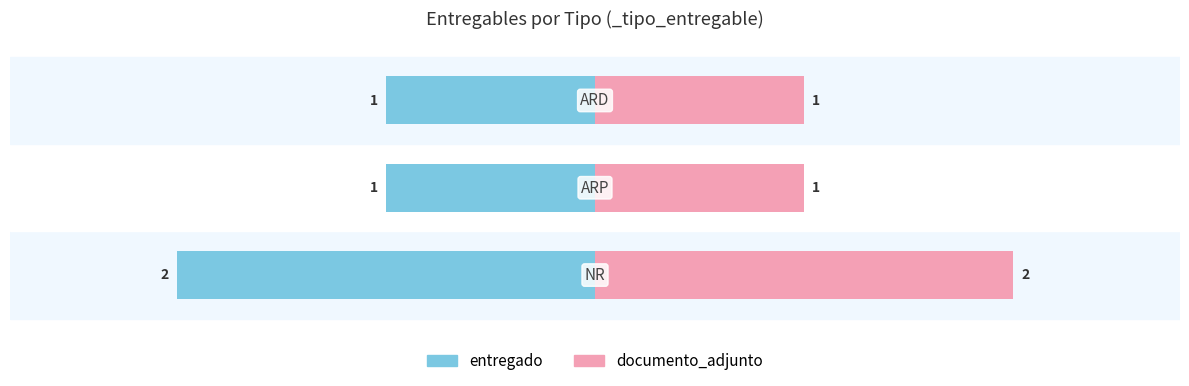

Reading left to right, what are all the values shown in this chart?

entregado: -2	-1	-1
documento_adjunto: 2	1	1